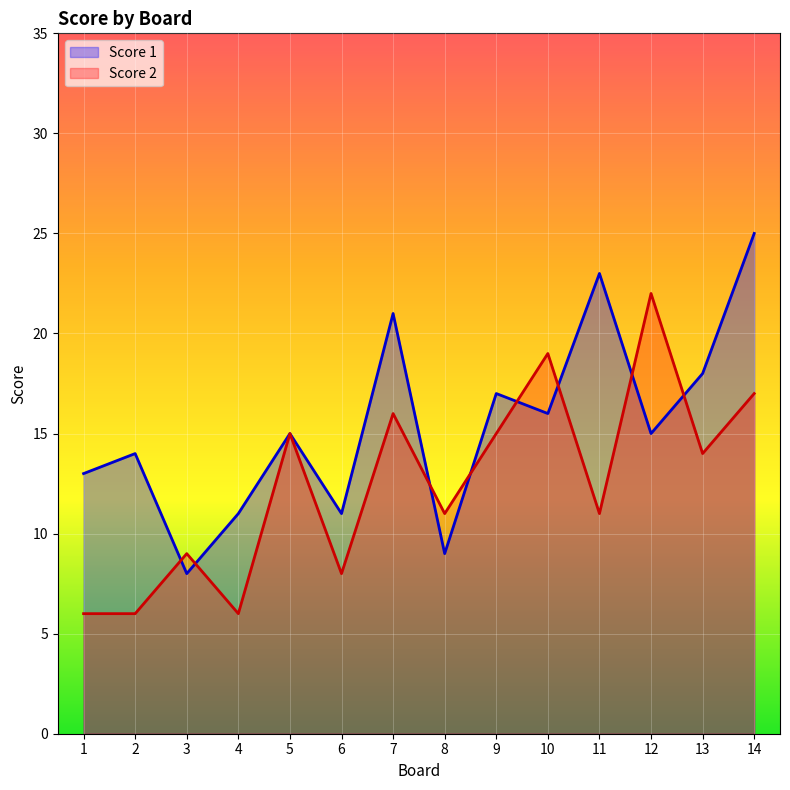

How many lines are shown in the chart?

2